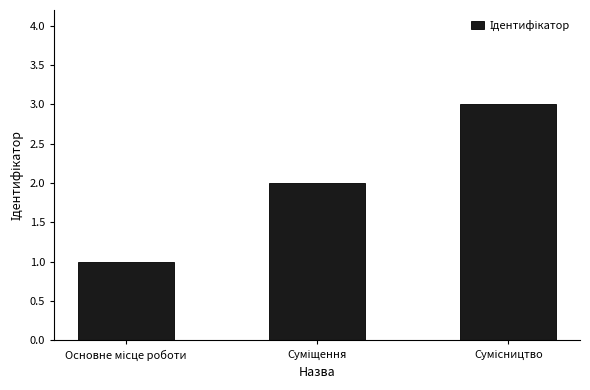

What is the sum of all values?

6